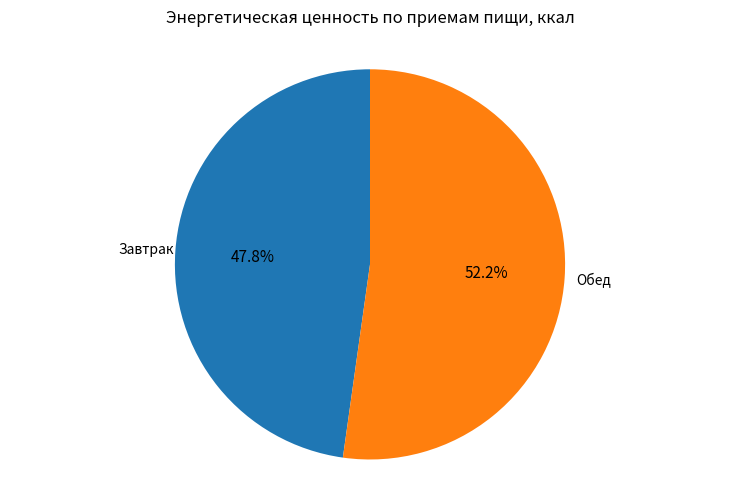

Does any single category account for the majority?

Yes